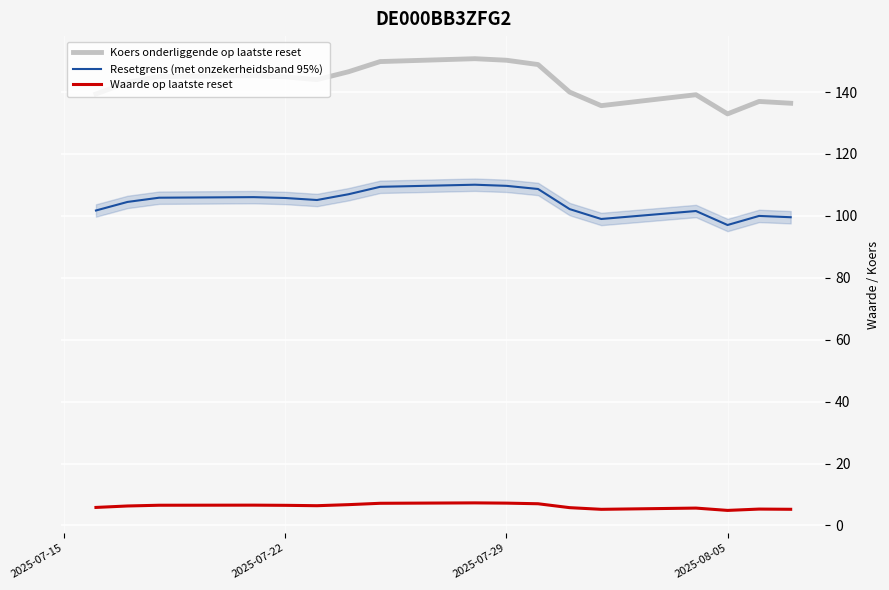

Which series has the largest total across all categories?

Koers onderliggende op laatste reset